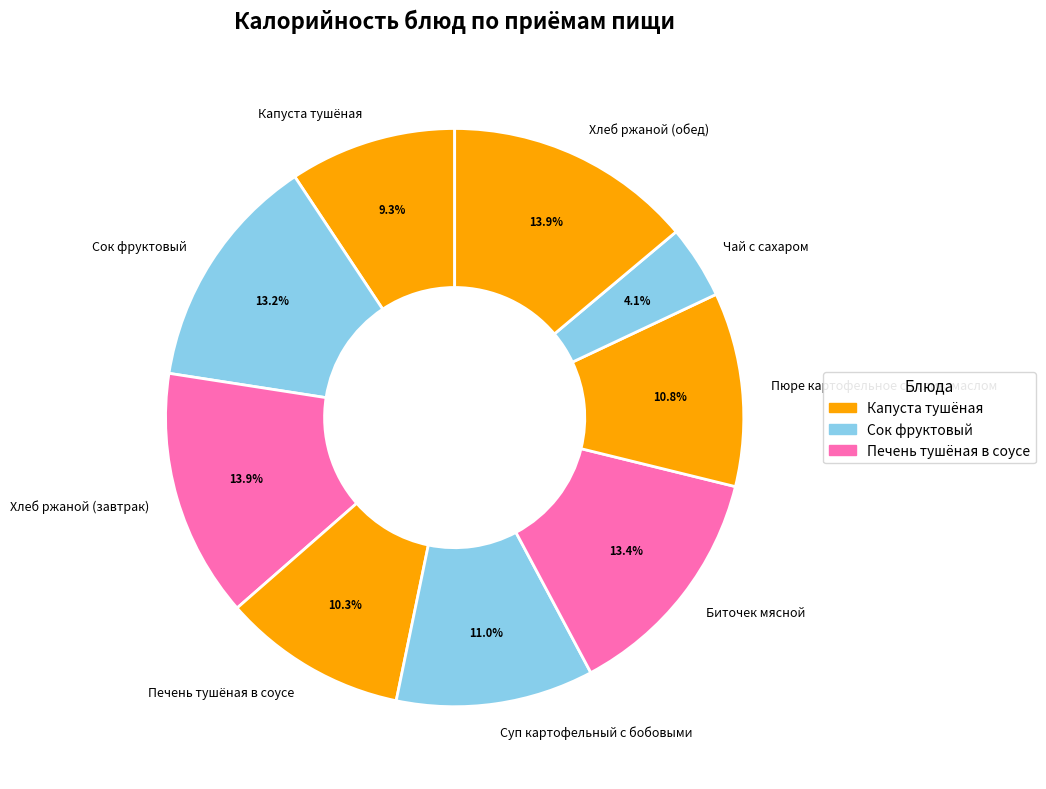

To the nearest percent, what percentage of the pie is Пюре картофельное со слив. маслом?

11%